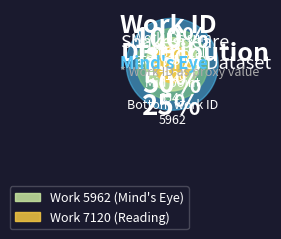

Combined, what portion of the pie is Work 7120 (Reading) and Work 5962 (Mind's Eye)?

100.0%